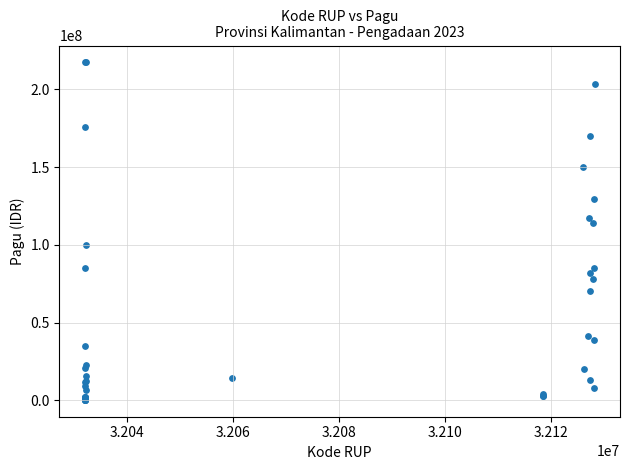

What Y value in the scatter plot is closest to 108830000?

114296000